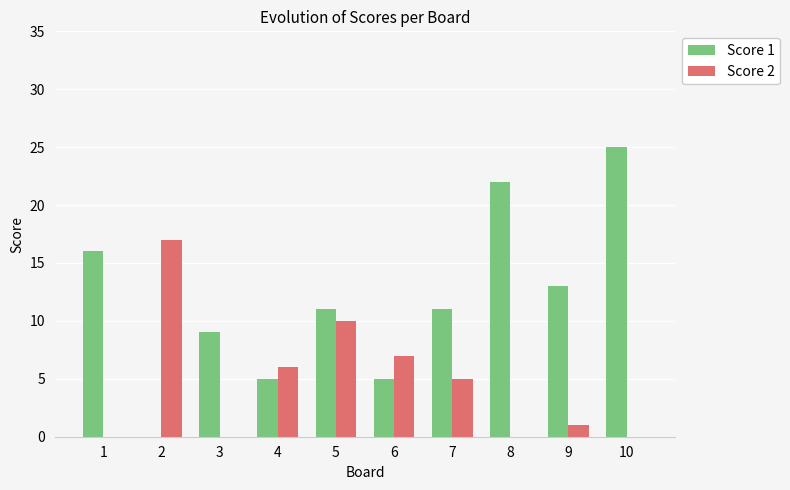

Where does the Score 2 series first go above 5?

2